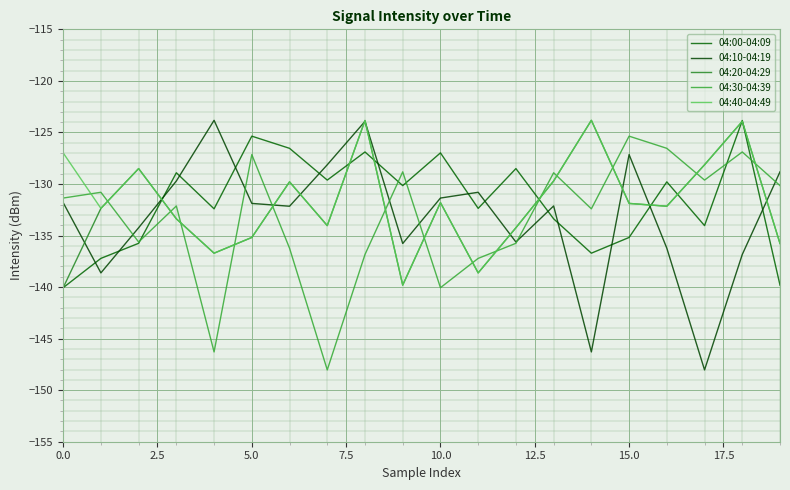

Reading left to right, extract all data points from this chart.

04:00-04:09: -140.1	-137.2	-135.8	-128.9	-132.4	-125.4	-126.5	-129.6	-126.9	-130.2	-127.0	-132.4	-128.5	-133.4	-136.7	-135.2	-129.8	-134.0	-123.8	-139.8
04:10-04:19: -131.8	-138.6	-134.2	-129.7	-123.8	-131.9	-132.2	-128.1	-123.9	-135.8	-131.4	-130.8	-135.6	-132.1	-146.3	-127.1	-136.2	-148.0	-136.8	-128.8
04:20-04:29: -140.1	-132.4	-128.5	-133.4	-136.7	-135.2	-129.8	-134.0	-123.8	-139.8	-131.8	-138.6	-134.2	-129.7	-123.8	-131.9	-132.2	-128.1	-123.9	-135.8
04:30-04:39: -131.4	-130.8	-135.6	-132.1	-146.3	-127.1	-136.2	-148.0	-136.8	-128.8	-140.1	-137.2	-135.8	-128.9	-132.4	-125.4	-126.5	-129.6	-126.9	-130.2
04:40-04:49: -127.0	-132.4	-128.5	-133.4	-136.7	-135.2	-129.8	-134.0	-123.8	-139.8	-131.8	-138.6	-134.2	-129.7	-123.8	-131.9	-132.2	-128.1	-123.9	-135.8